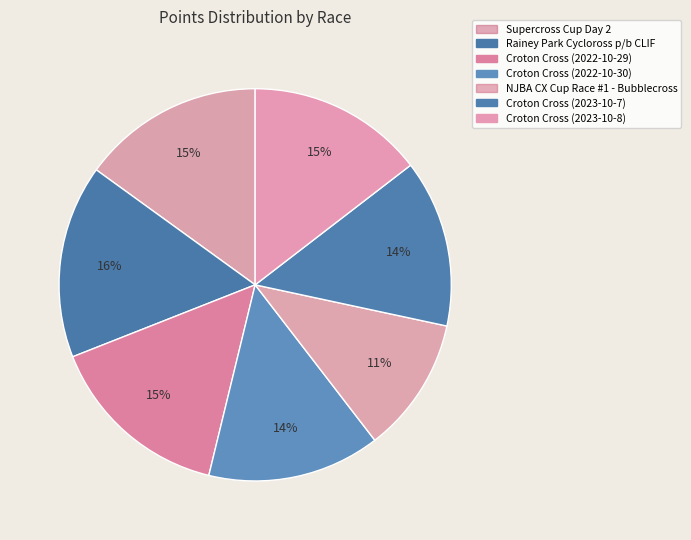

True or false: Croton Cross (2022-10-30) accounts for 14% of the total.

True